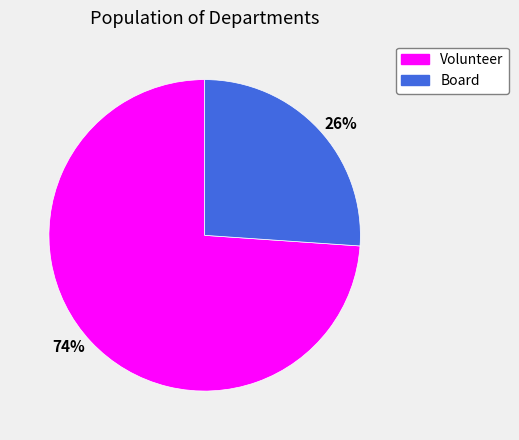

Is the sum of 74% and 26% greater than half?

Yes